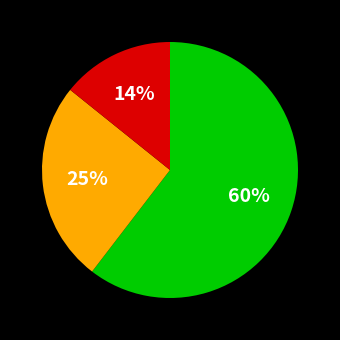

Is there a majority slice in this chart?

Yes